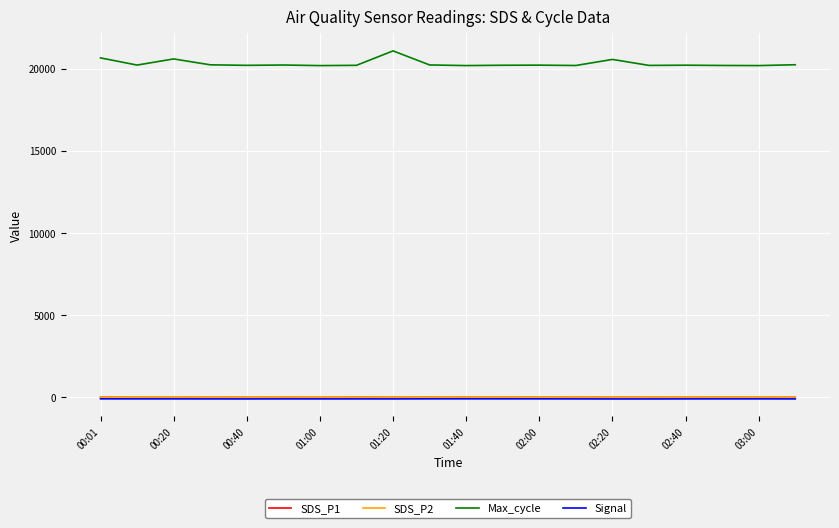

True or false: Max_cycle and SDS_P1 cross at least once.

False